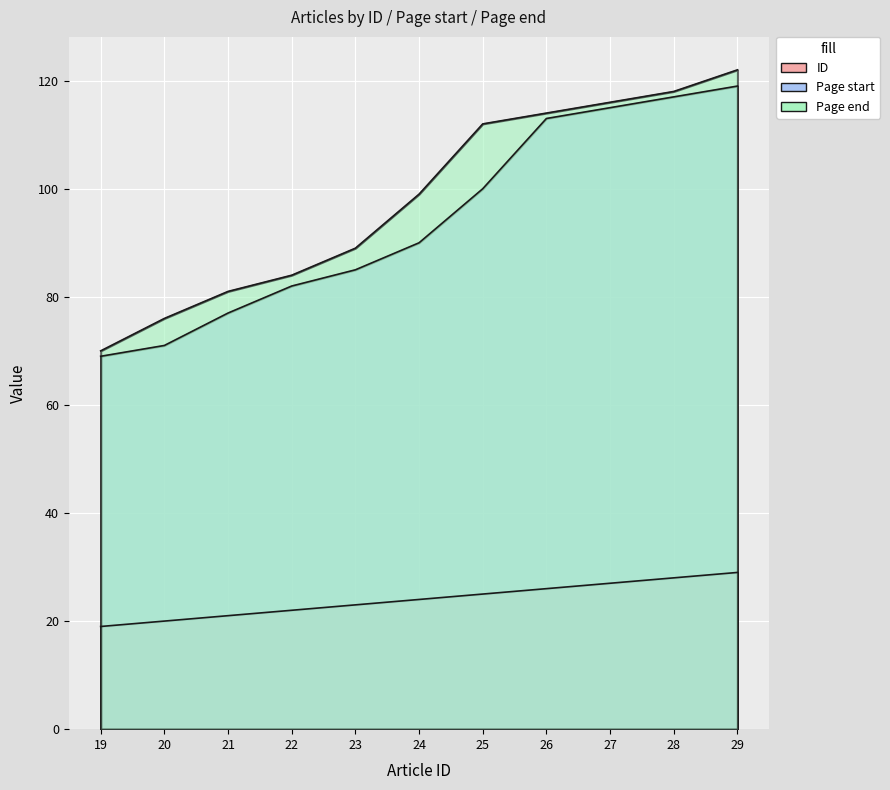

True or false: ID has more than 1 interior local peaks.

False